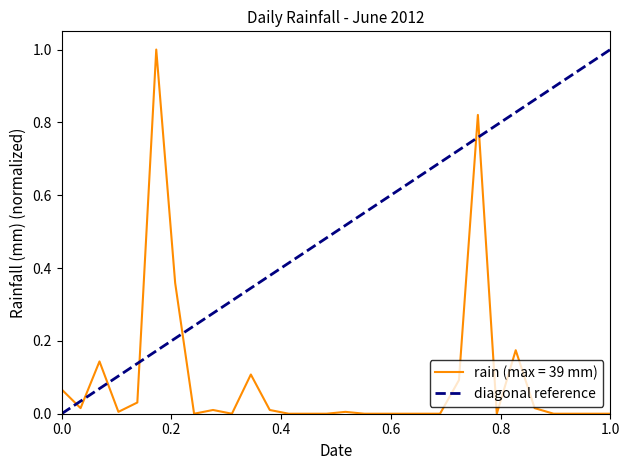

What is the highest value of the rain (max = 39 mm) series?

1.0